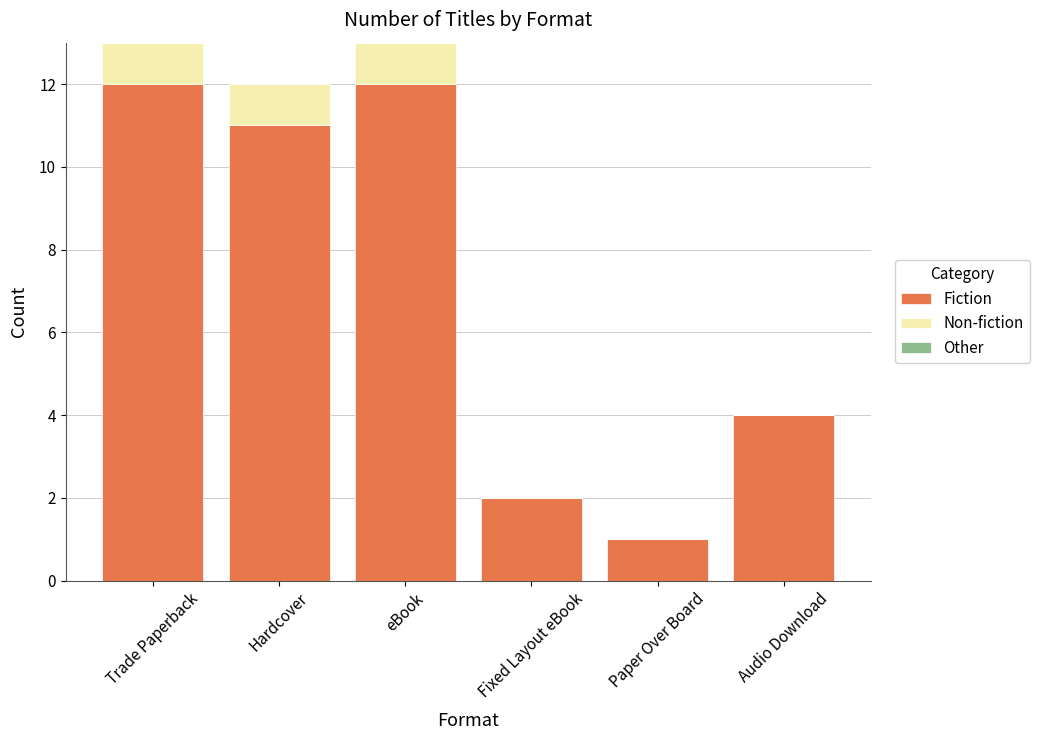

What is the total value across all series at Trade Paperback?

13